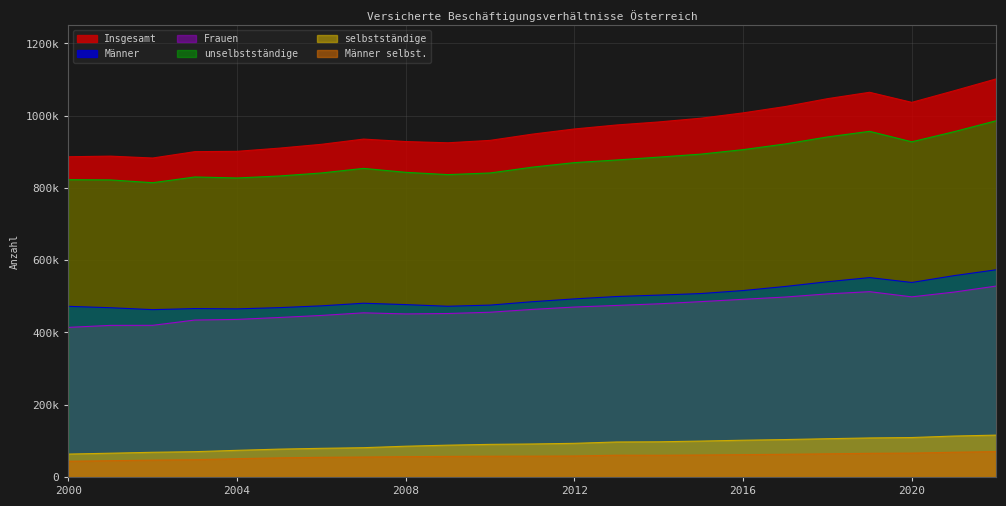

How many interior local peaks does the Frauen series have?

2